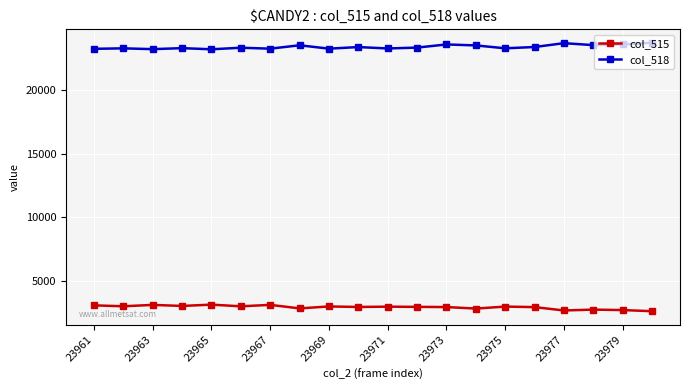

Which series has the largest total across all categories?

col_518